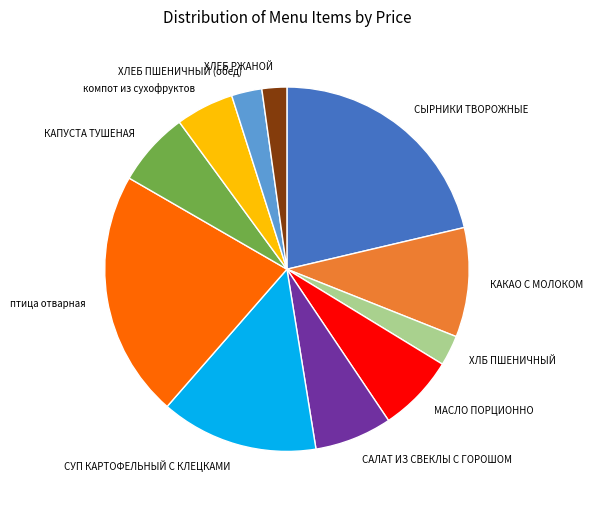

Which category has the biggest portion of the pie?

птица отварная